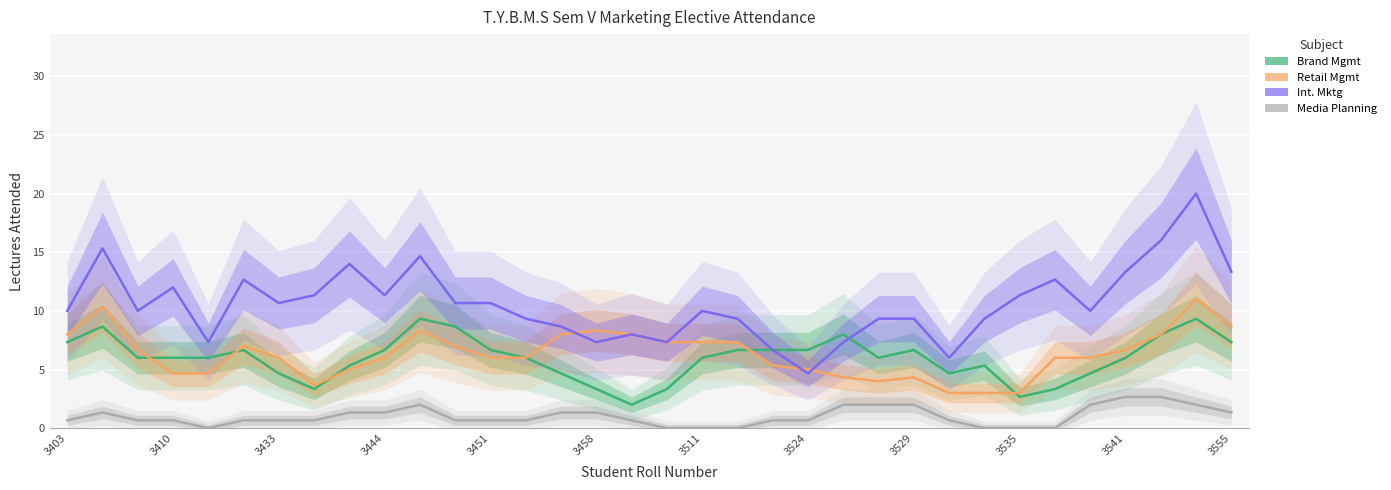

How many lines are shown in the chart?

4